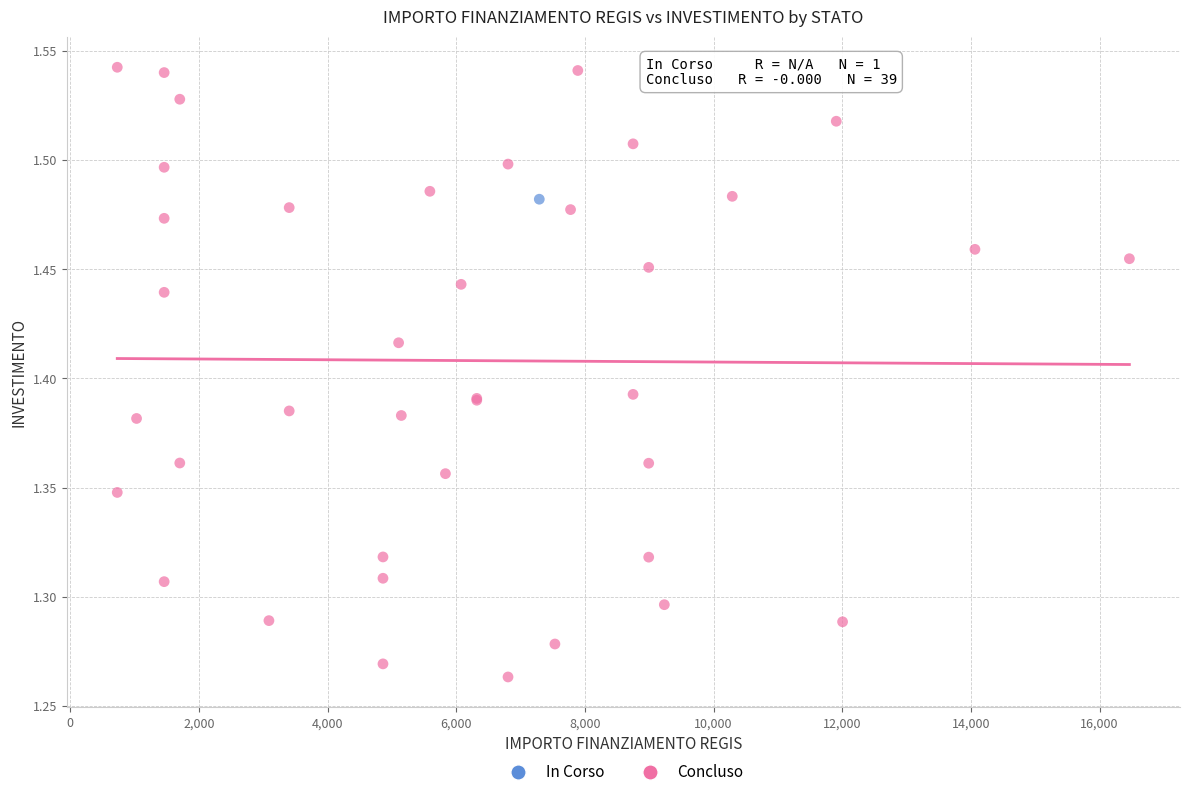

What are all the series names shown in the legend?

In Corso, Concluso